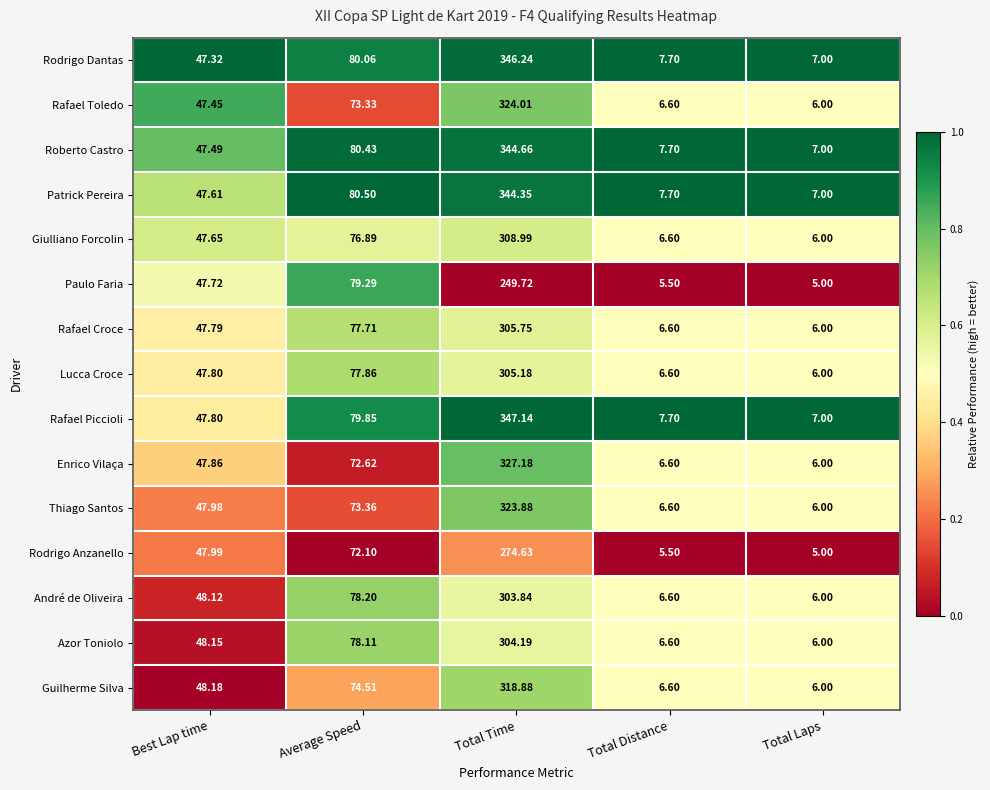

At which category is the sum across all series the highest?

Total Time